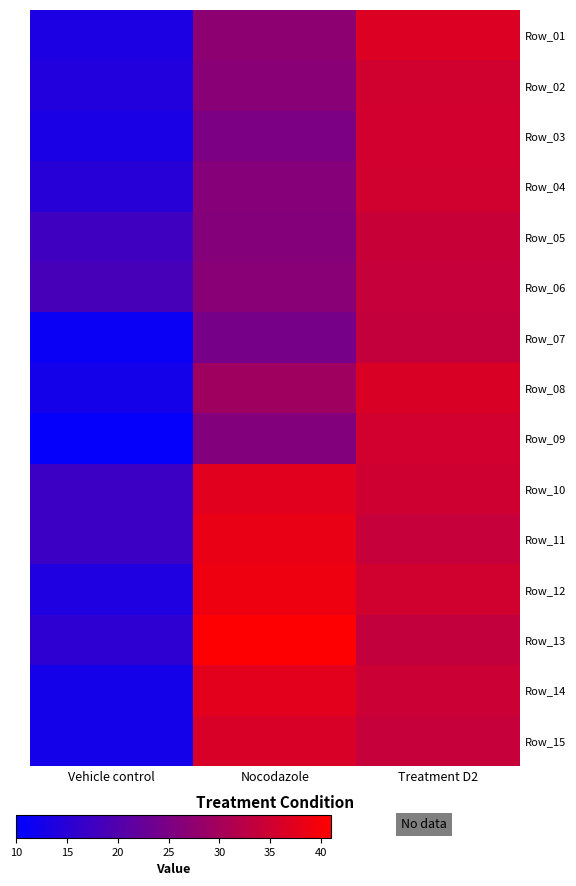

Which has a higher value, Vehicle control or Treatment D2?

Treatment D2